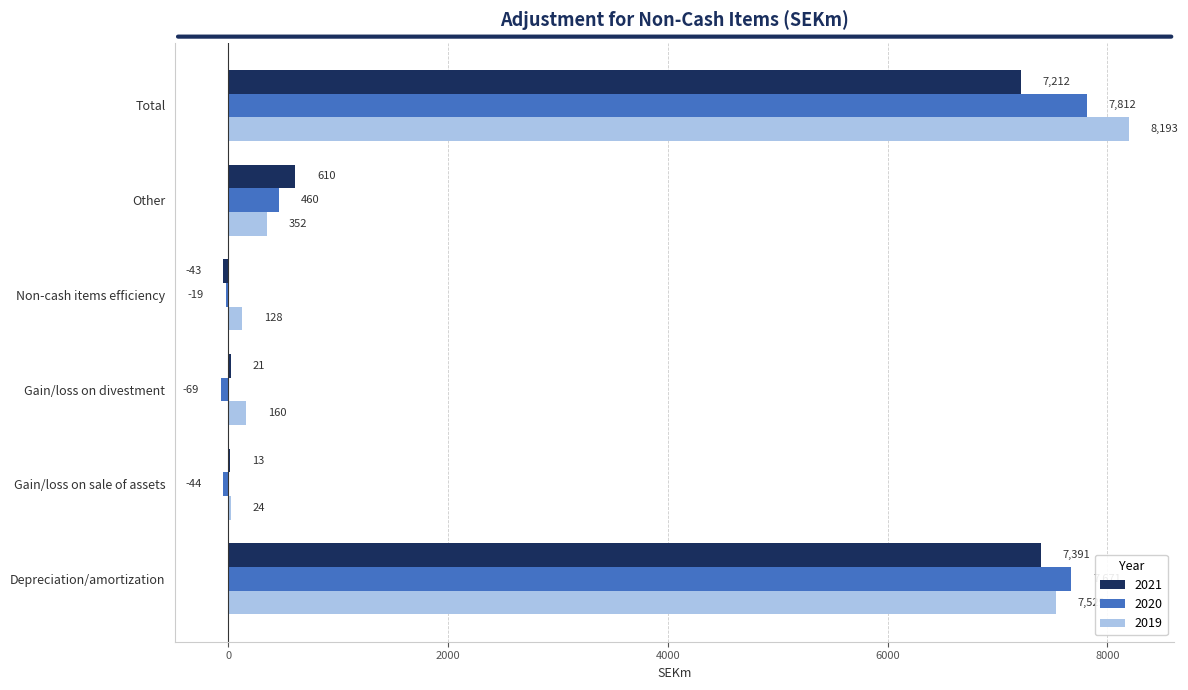

Is it true that 2019 equals 2343 at Depreciation/amortization?

False